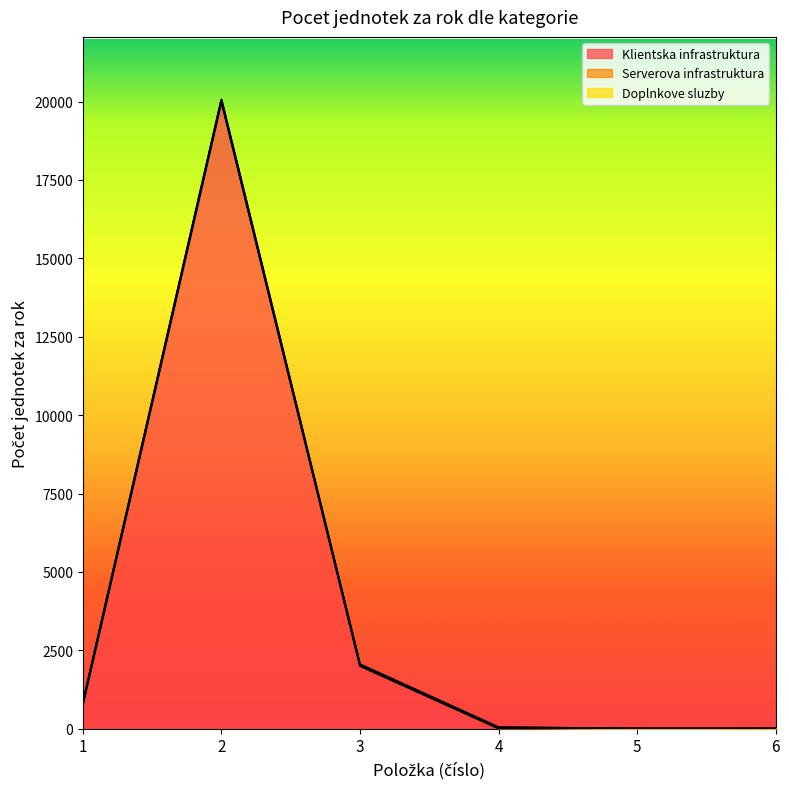

What is the value of the Doplnkove sluzby point at the 4th from the left?

1